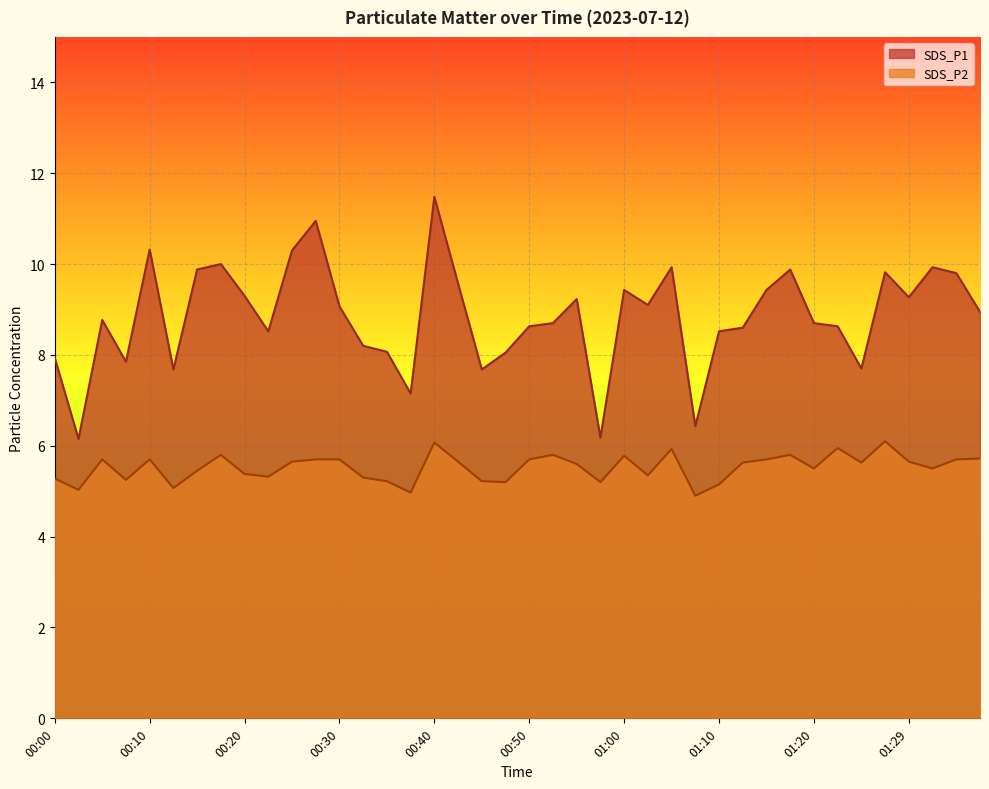

Reading right to left, what are all the values shown in this chart?

SDS_P1: 01:37=8.9	01:34=9.8	01:32=9.9	01:29=9.3	01:27=9.8	01:25=7.7	01:22=8.6	01:20=8.7	01:17=9.9	01:15=9.4	01:12=8.6	01:10=8.5	01:08=6.4	01:05=9.9	01:03=9.1	01:00=9.4	00:58=6.2	00:55=9.2	00:52=8.7	00:50=8.6	00:47=8.1	00:45=7.7	00:42=9.6	00:40=11.5	00:37=7.2	00:35=8.1	00:32=8.2	00:30=9.1	00:27=10.9	00:25=10.3	00:23=8.5	00:20=9.3	00:18=10.0	00:15=9.9	00:13=7.7	00:10=10.3	00:08=7.8	00:05=8.8	00:03=6.2	00:00=7.9
SDS_P2: 01:37=5.7	01:34=5.7	01:32=5.5	01:29=5.7	01:27=6.1	01:25=5.6	01:22=6.0	01:20=5.5	01:17=5.8	01:15=5.7	01:12=5.6	01:10=5.2	01:08=4.9	01:05=5.9	01:03=5.3	01:00=5.8	00:58=5.2	00:55=5.6	00:52=5.8	00:50=5.7	00:47=5.2	00:45=5.2	00:42=5.7	00:40=6.1	00:37=5.0	00:35=5.2	00:32=5.3	00:30=5.7	00:27=5.7	00:25=5.7	00:23=5.3	00:20=5.4	00:18=5.8	00:15=5.5	00:13=5.1	00:10=5.7	00:08=5.2	00:05=5.7	00:03=5.0	00:00=5.3